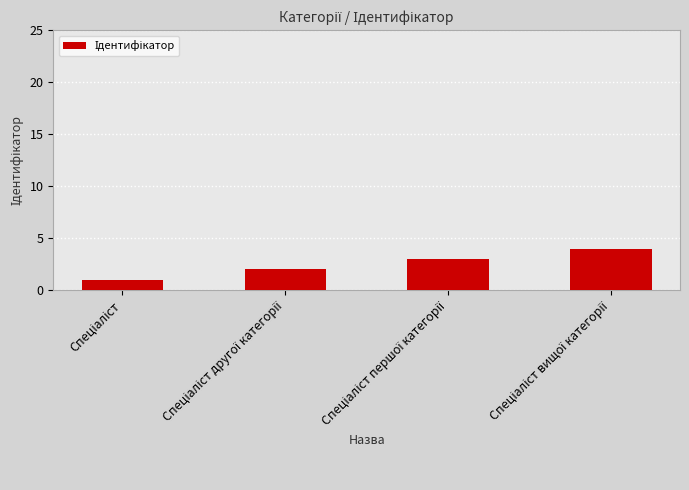

Count the values in the range 2 to 4.

3